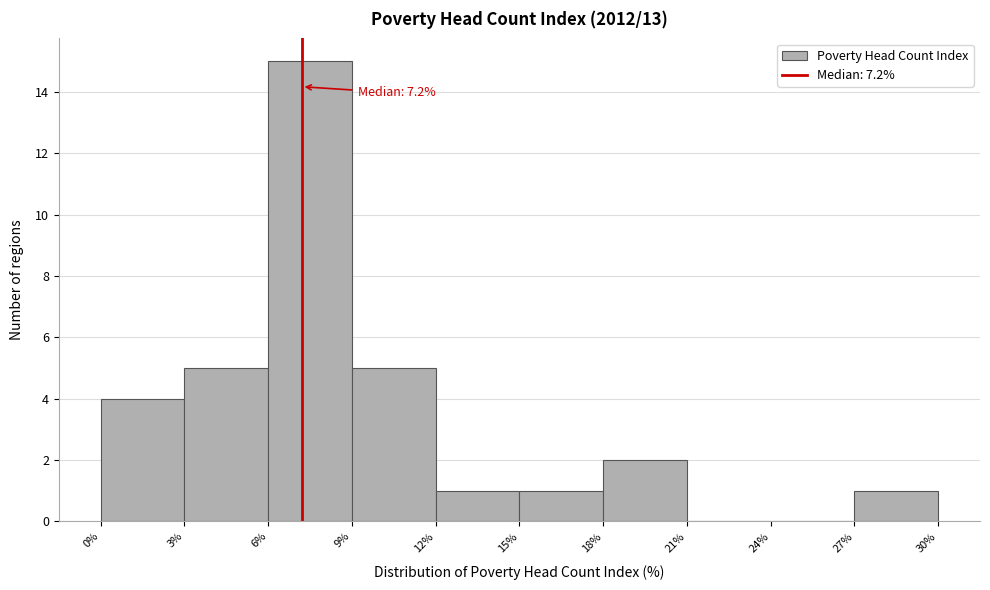

Which range on the x-axis has the tallest bar?

6% to 9%